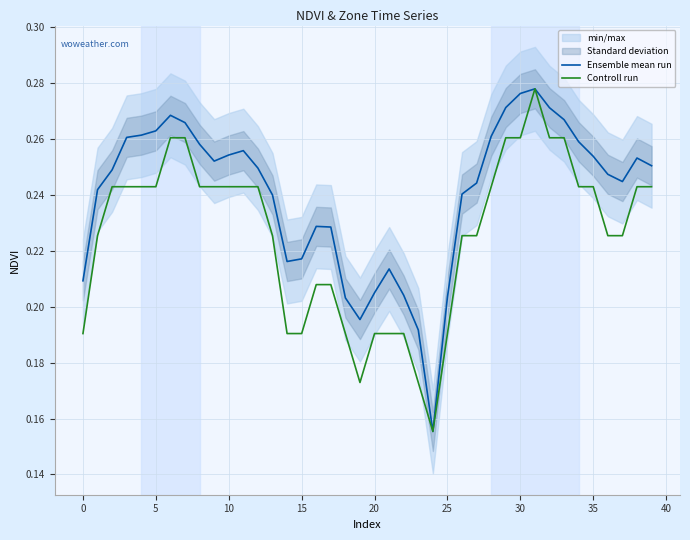

Which has a higher value, 27 or 11?

11